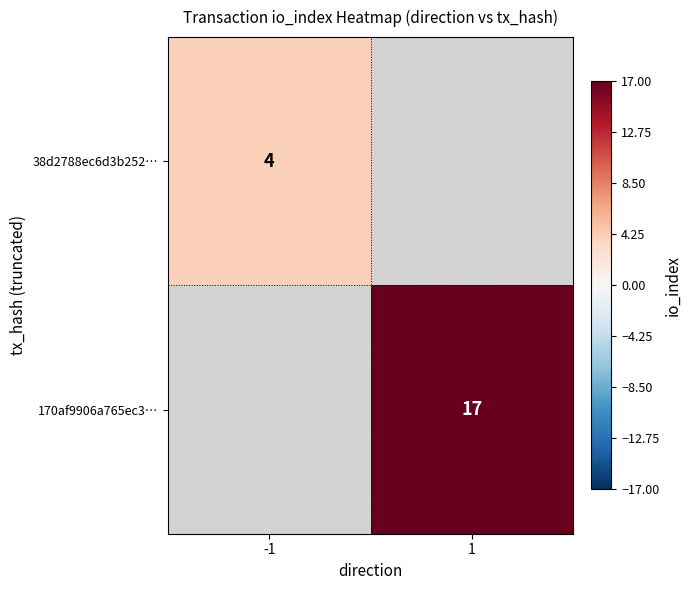

Is the value of 38d2788ec6d3b252… at -1 greater than the value of 170af9906a765ec3… at 1?

No